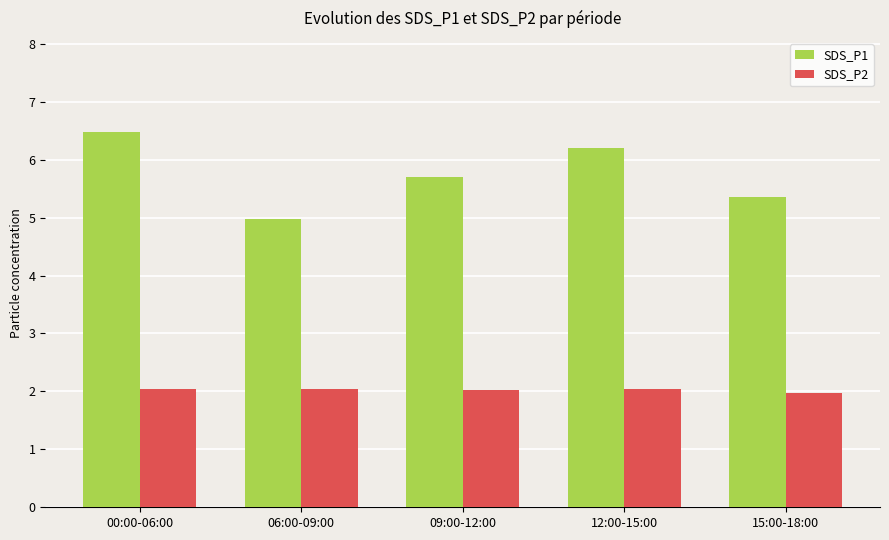

The SDS_P2 series shows 0.8 at 00:00-06:00. True or false?

False